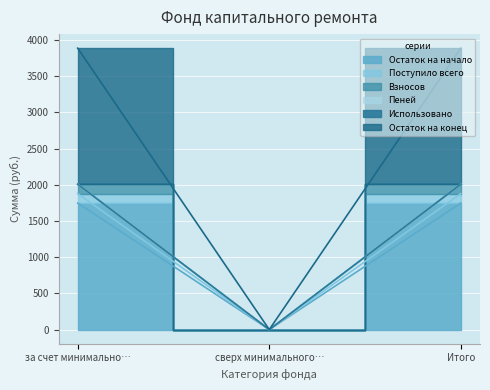

What is the spread (max minus min) of values at за счет минимально…?

261.2